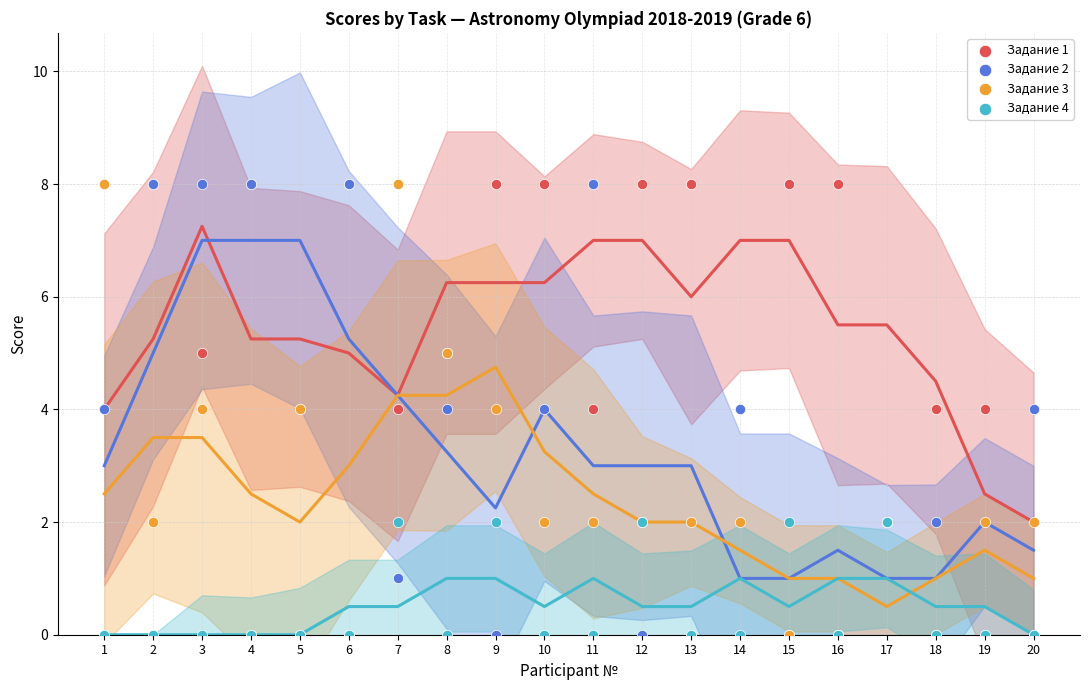

What are all the series names shown in the legend?

Задание 1, Задание 2, Задание 3, Задание 4